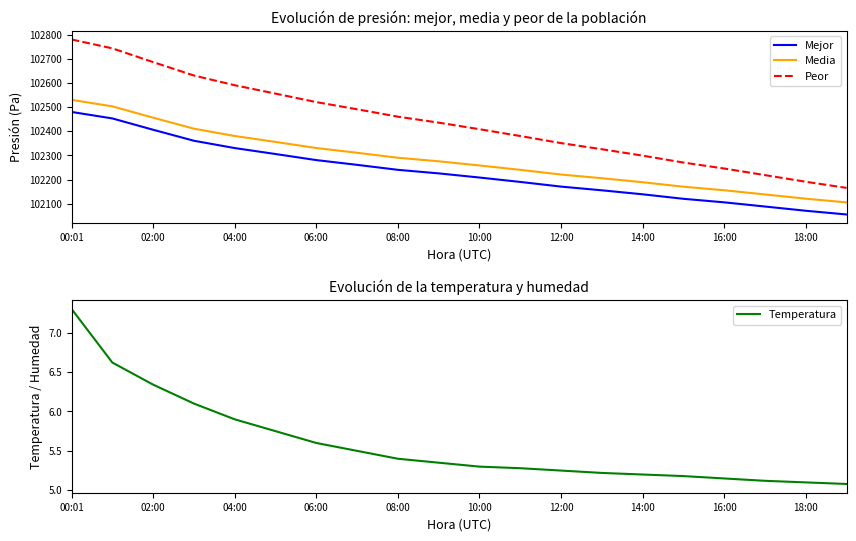

True or false: Peor has a value of 179130.5 at 12:00.

False